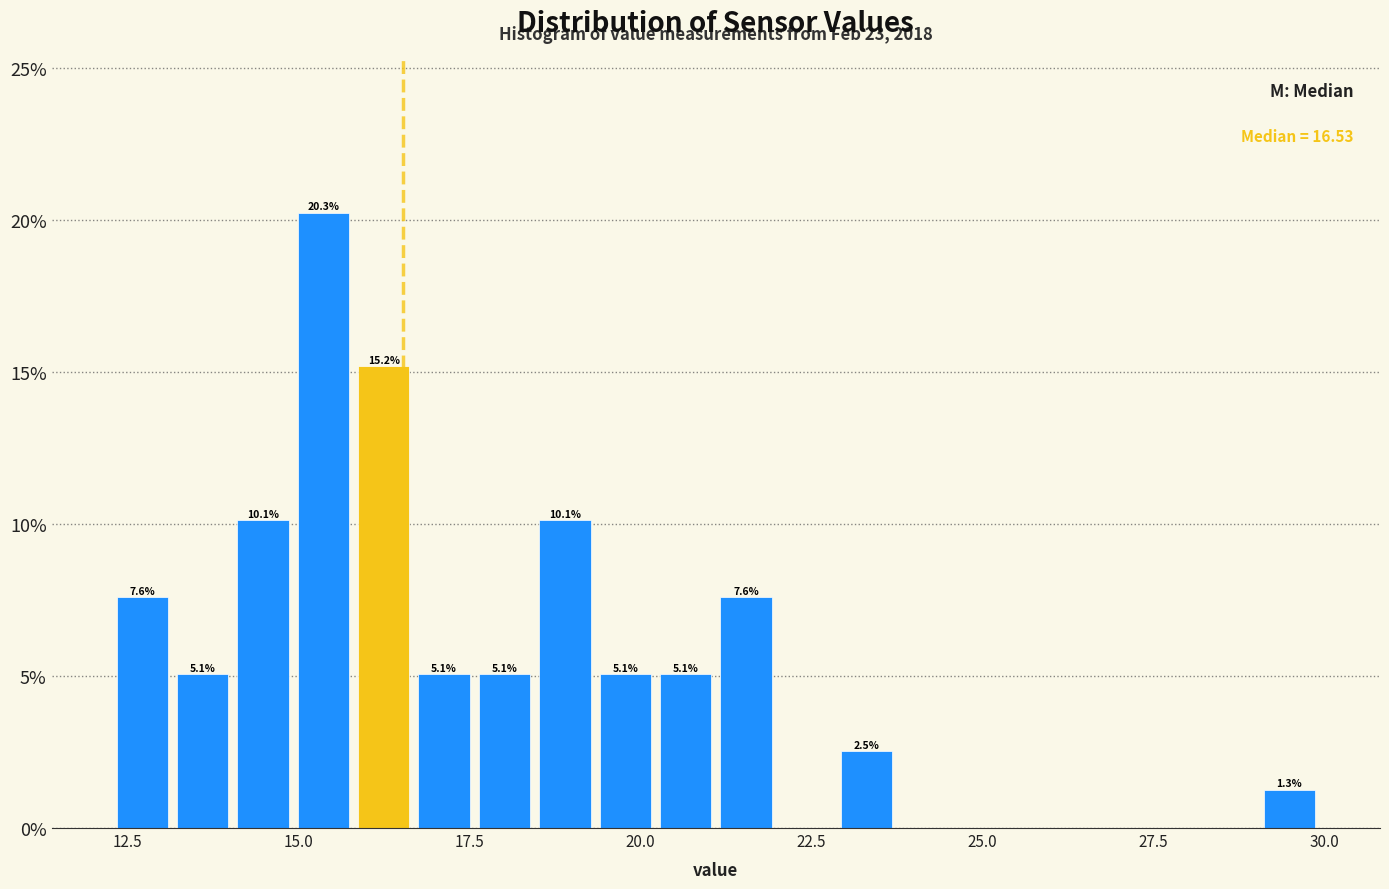

Read against the x-axis, roughly where is the centre of the tallest bar?

15.5